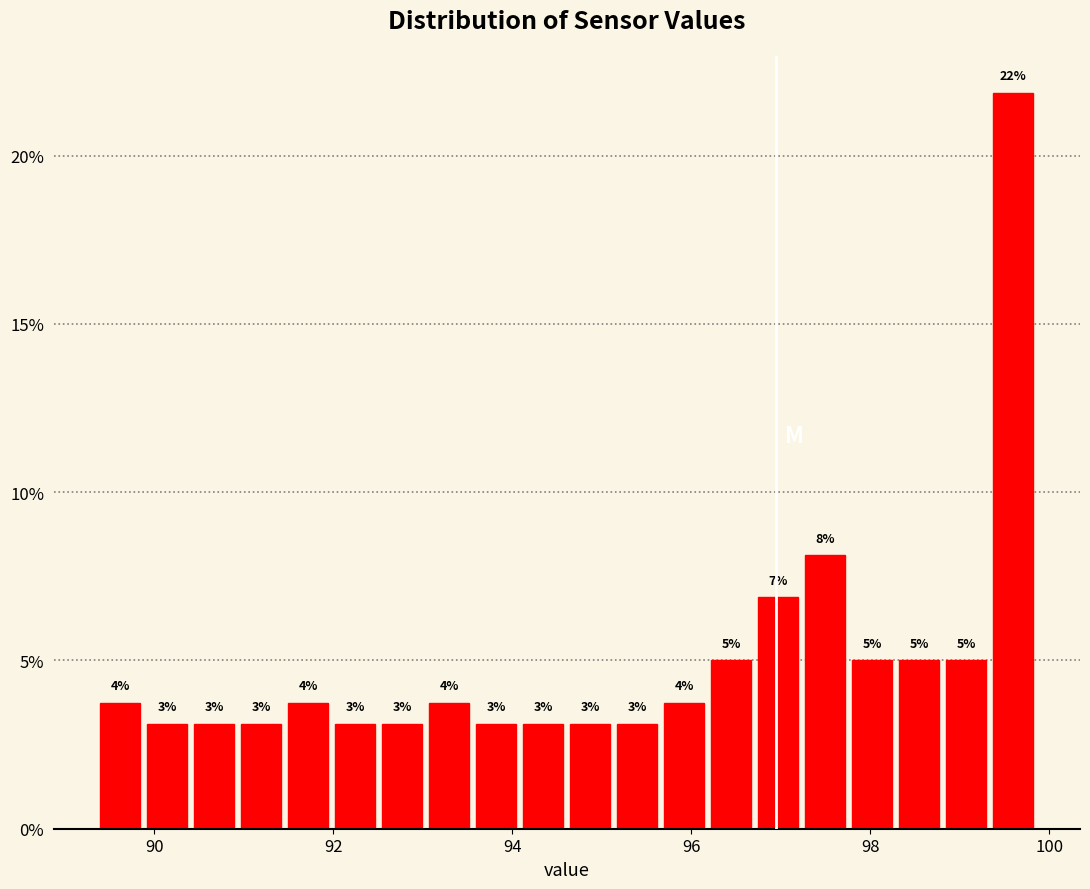

Around what value on the x-axis is the tallest bar? Give the approximate position of its centre, as read against the axis.

99.6